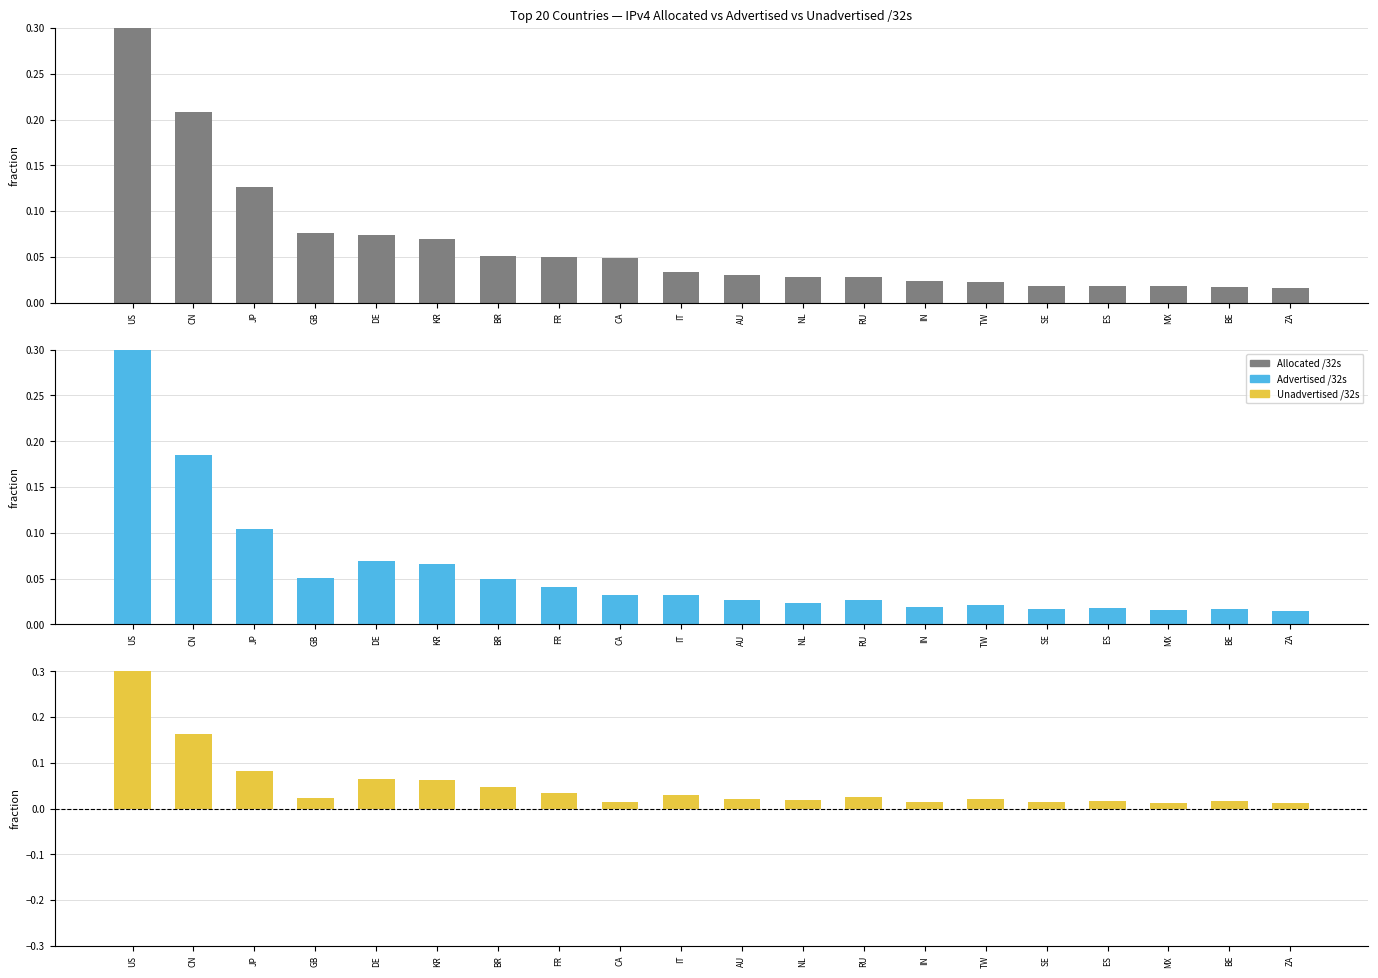

How many bars are there in total?

60